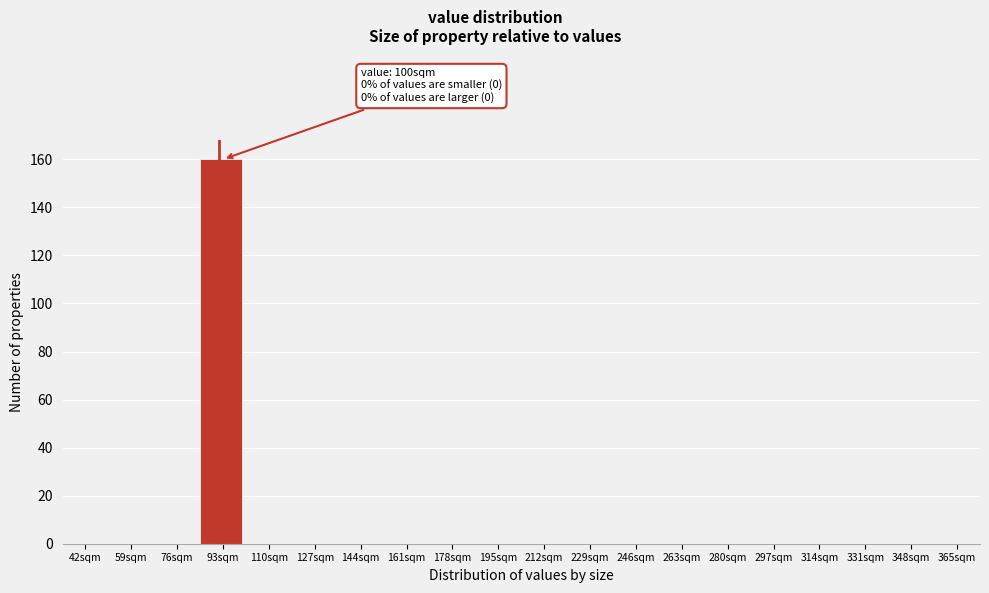

Reading right to left, list all the values displayed in this chart.

365sqm=0	348sqm=0	331sqm=0	314sqm=0	297sqm=0	280sqm=0	263sqm=0	246sqm=0	229sqm=0	212sqm=0	195sqm=0	178sqm=0	161sqm=0	144sqm=0	127sqm=0	110sqm=0	93sqm=160	76sqm=0	59sqm=0	42sqm=0